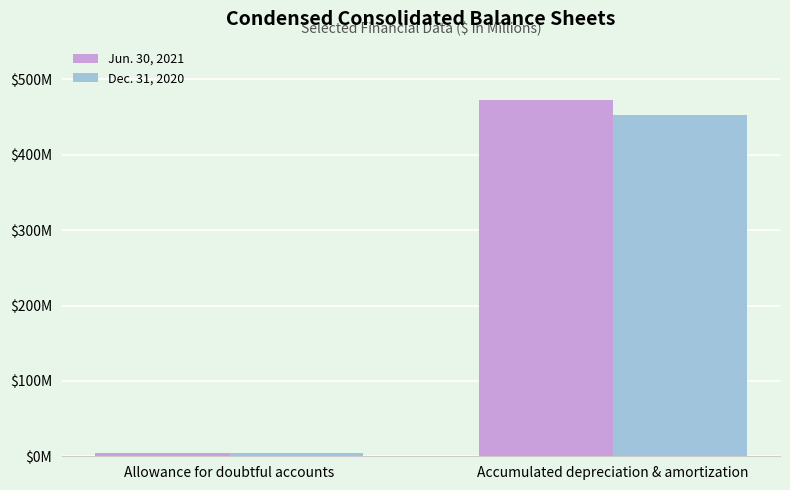

Which label corresponds to the largest value in the chart?

Accumulated depreciation & amortization